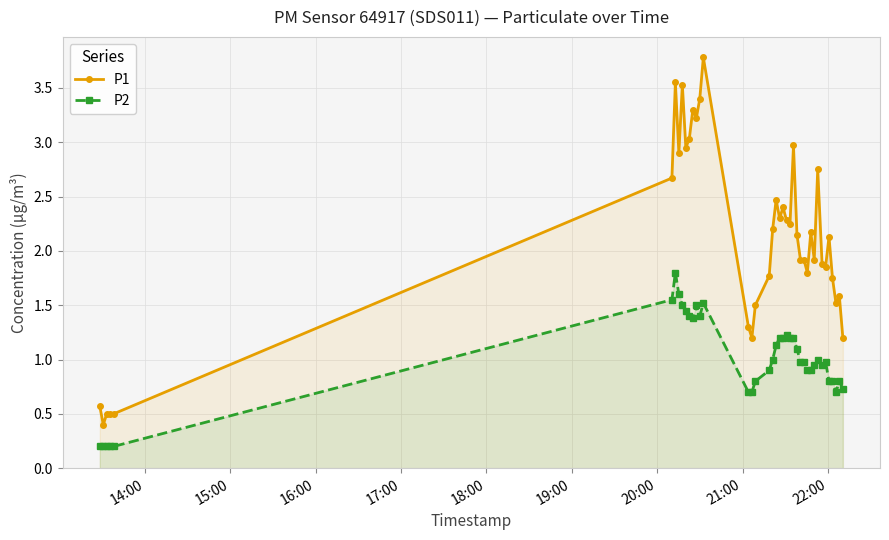

What is the average value of the P2 series?

1.0